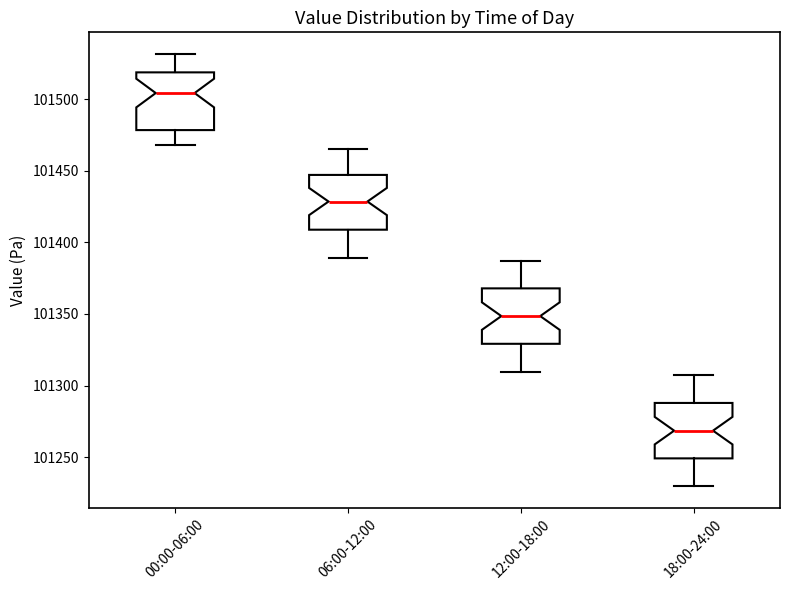

Reading left to right, transcribe this box plot: for each box, give where its median line is, the range the box spans, and where its two whiskers end, as read against the y-axis. The values are not printed on the chart, so give them approximately, as read against the axis.

00:00-06:00: median 101505, box 101480 to 101520, whiskers 101470 to 101530
06:00-12:00: median 101430, box 101410 to 101445, whiskers 101390 to 101465
12:00-18:00: median 101350, box 101330 to 101370, whiskers 101310 to 101385
18:00-24:00: median 101270, box 101250 to 101290, whiskers 101230 to 101305